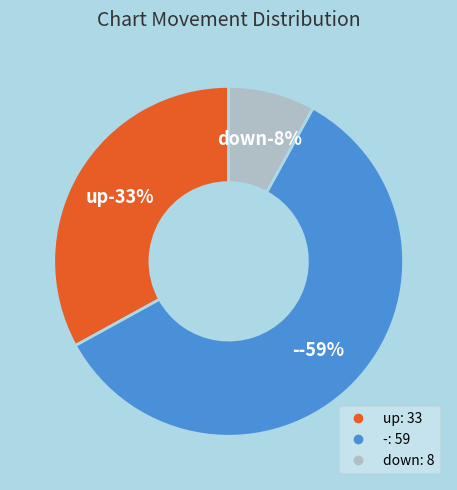

Is it true that up is 33% of the pie?

True